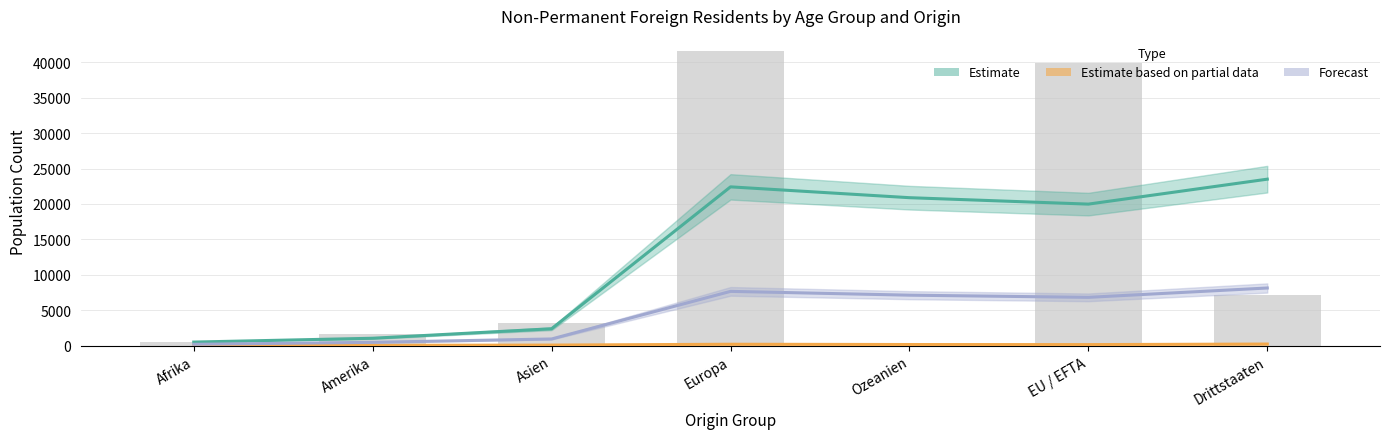

At how many categories does at least one series exceed 21106?

2